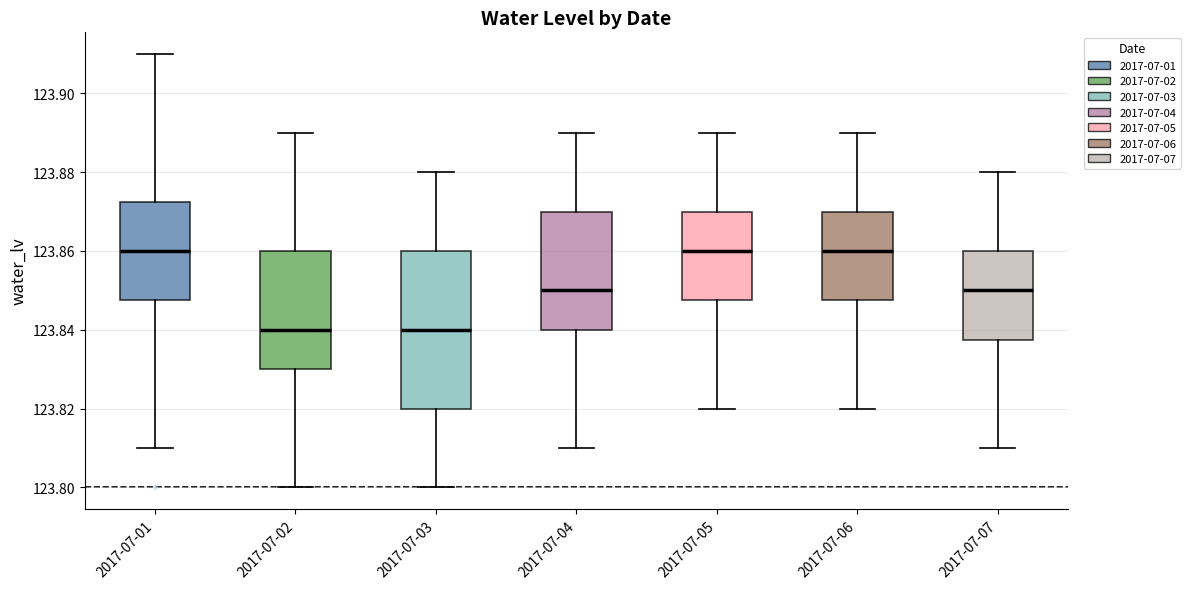

Reading left to right, transcribe this box plot: for each box, give where its median line is, the range the box spans, and where its two whiskers end, as read against the y-axis. The values are not printed on the chart, so give them approximately, as read against the axis.

2017-07-01: median 123.860, box 123.848 to 123.872, whiskers 123.810 to 123.910
2017-07-02: median 123.840, box 123.830 to 123.860, whiskers 123.800 to 123.890
2017-07-03: median 123.840, box 123.820 to 123.860, whiskers 123.800 to 123.880
2017-07-04: median 123.850, box 123.840 to 123.870, whiskers 123.810 to 123.890
2017-07-05: median 123.860, box 123.848 to 123.870, whiskers 123.820 to 123.890
2017-07-06: median 123.860, box 123.848 to 123.870, whiskers 123.820 to 123.890
2017-07-07: median 123.850, box 123.838 to 123.860, whiskers 123.810 to 123.880